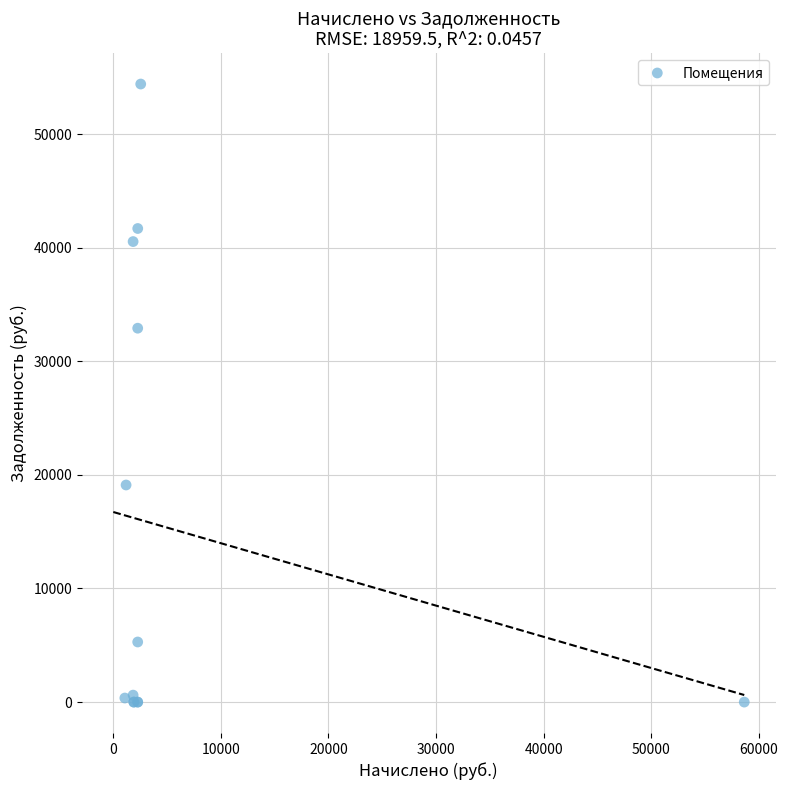

What Y value in the scatter plot is closest to 27206?

32916.3